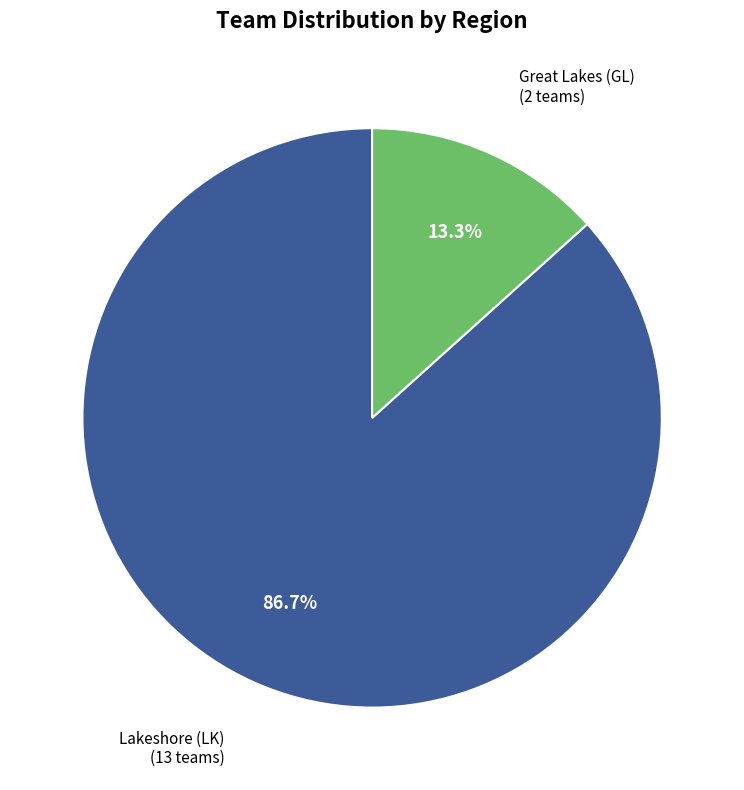

Is there a majority slice in this chart?

Yes